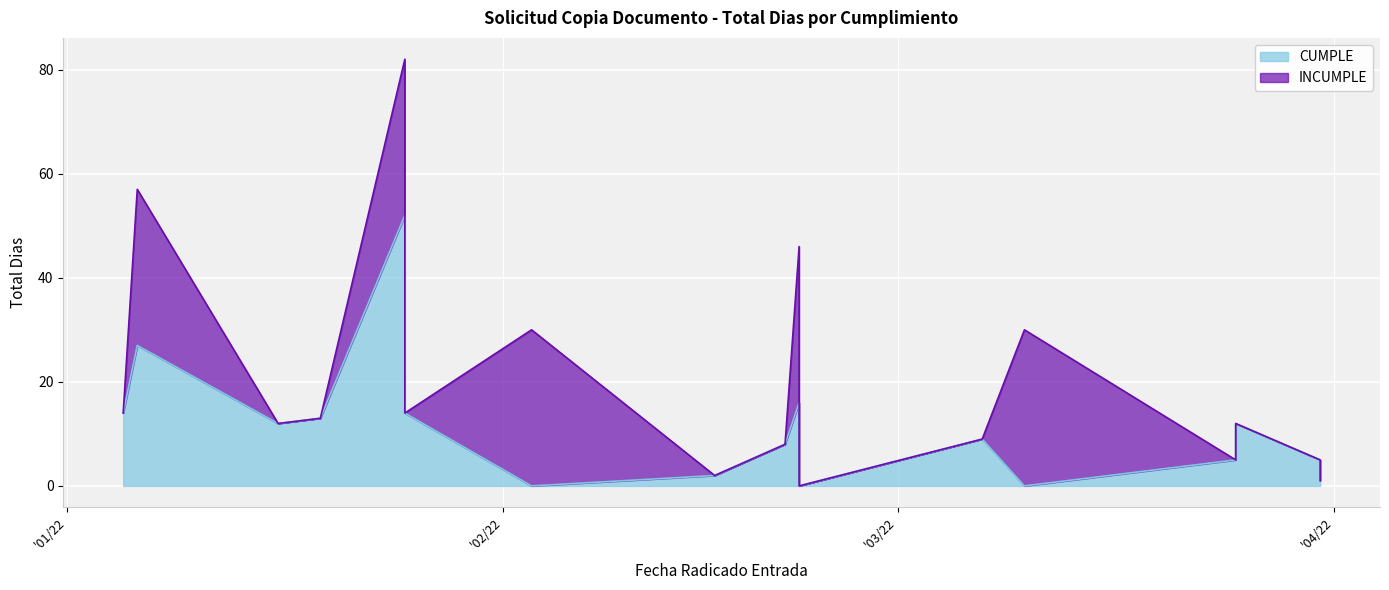

True or false: there are more than 2 points higher than both neighbors.

True